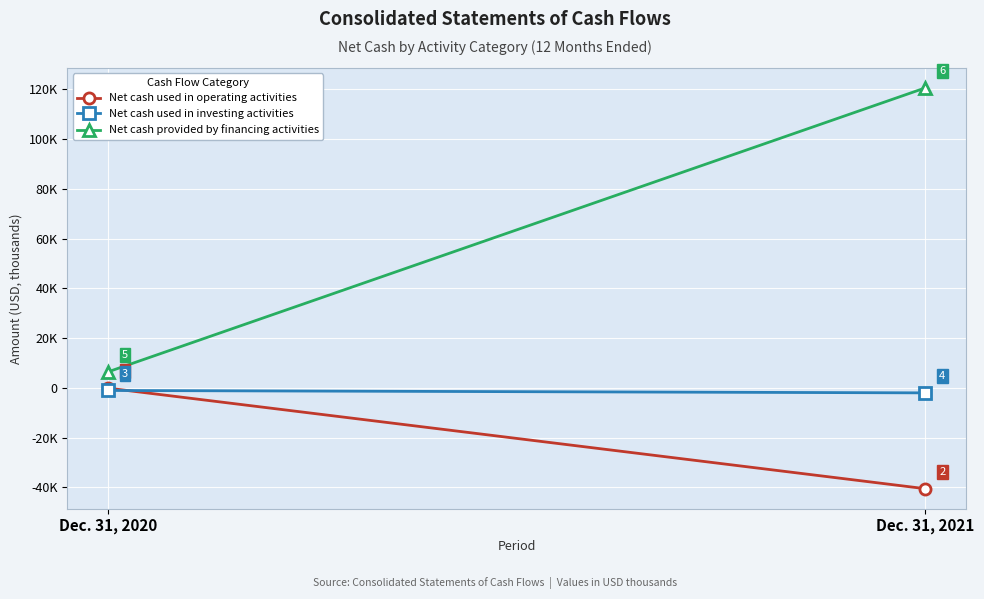

Reading right to left, transcribe all the data shown in this chart.

Net cash used in operating activities: Dec. 31, 2021=-40556	Dec. 31, 2020=-129
Net cash used in investing activities: Dec. 31, 2021=-2020	Dec. 31, 2020=-1056
Net cash provided by financing activities: Dec. 31, 2021=120621	Dec. 31, 2020=6458